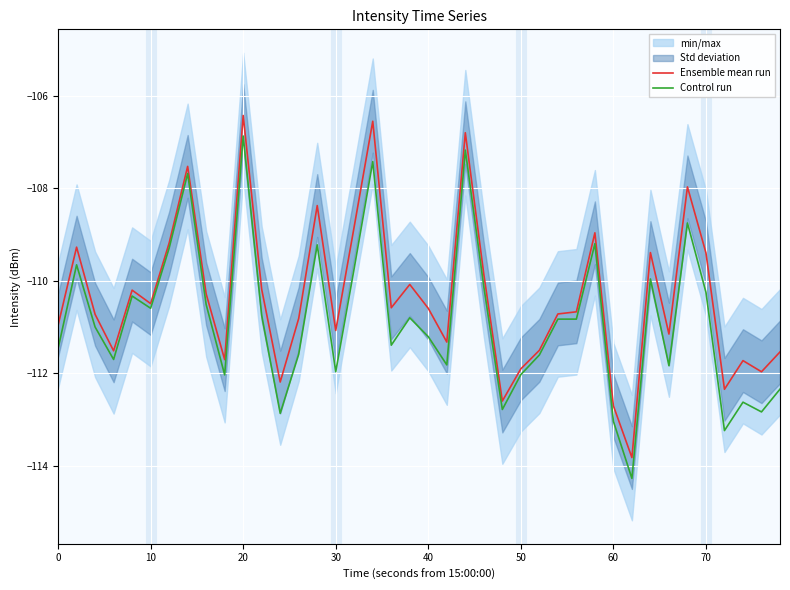

True or false: Control run and Ensemble mean run intersect in this chart.

False